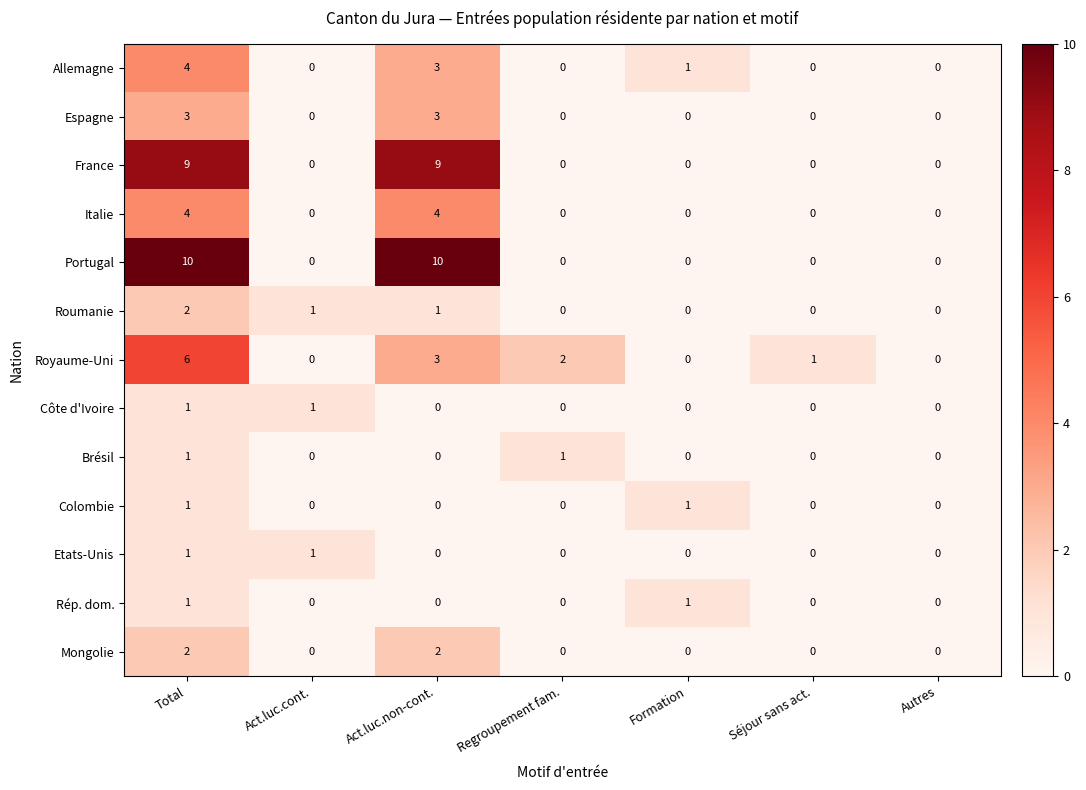

What is the sum of all France values?

18